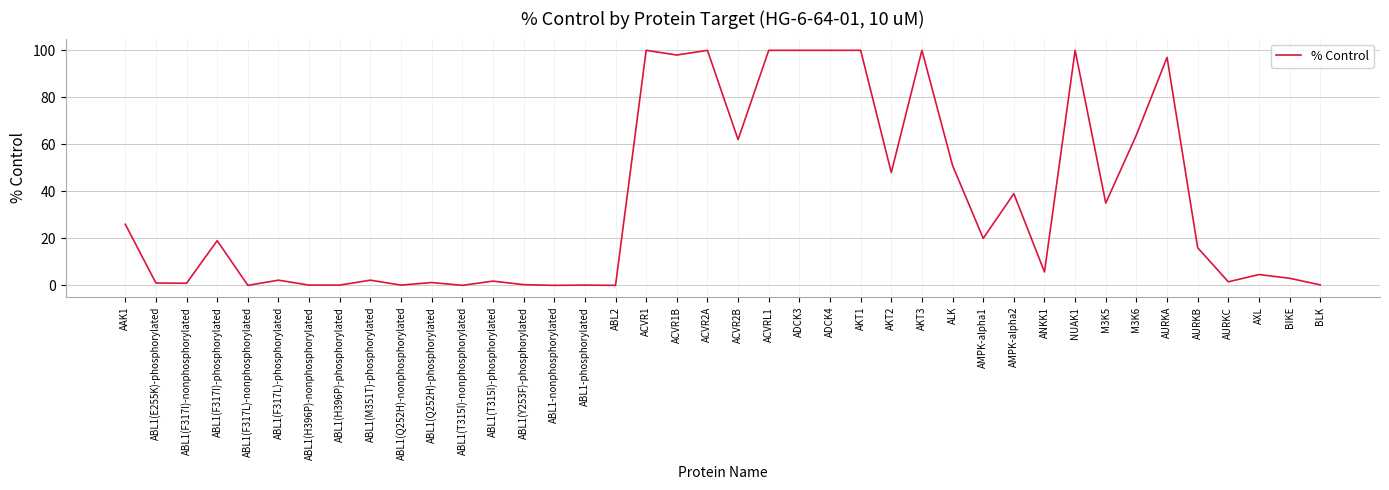

The chart shows a value of 0.2 at BLK. True or false?

True